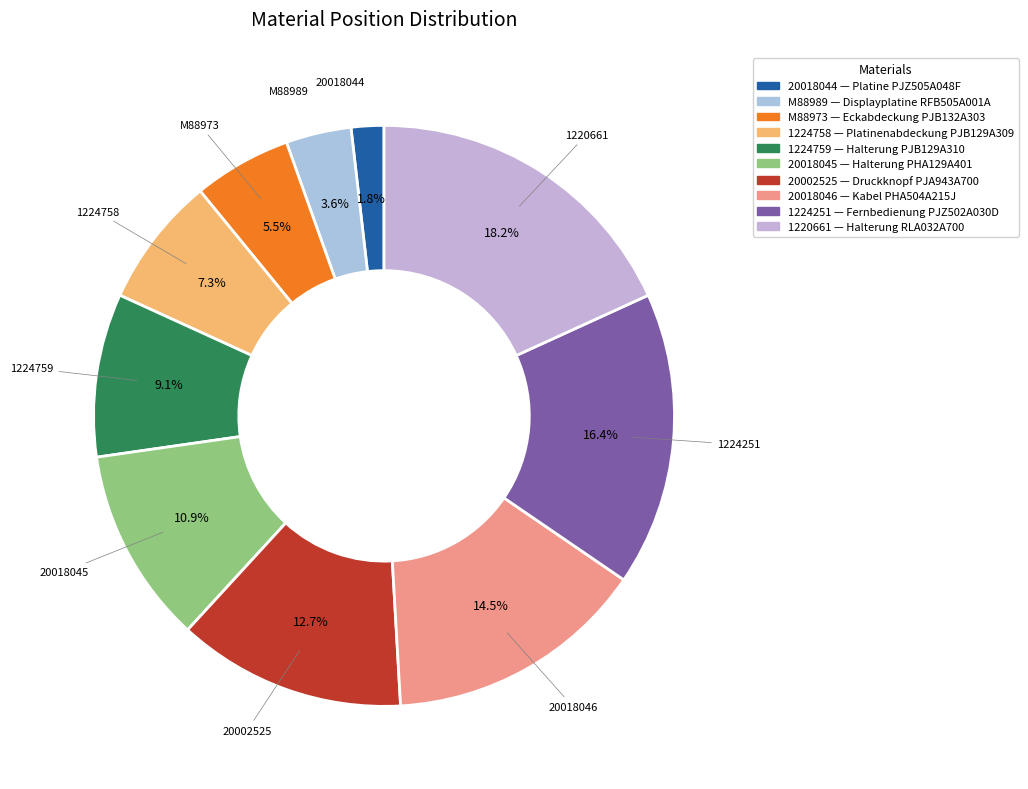

How many slices are in this pie chart?

10